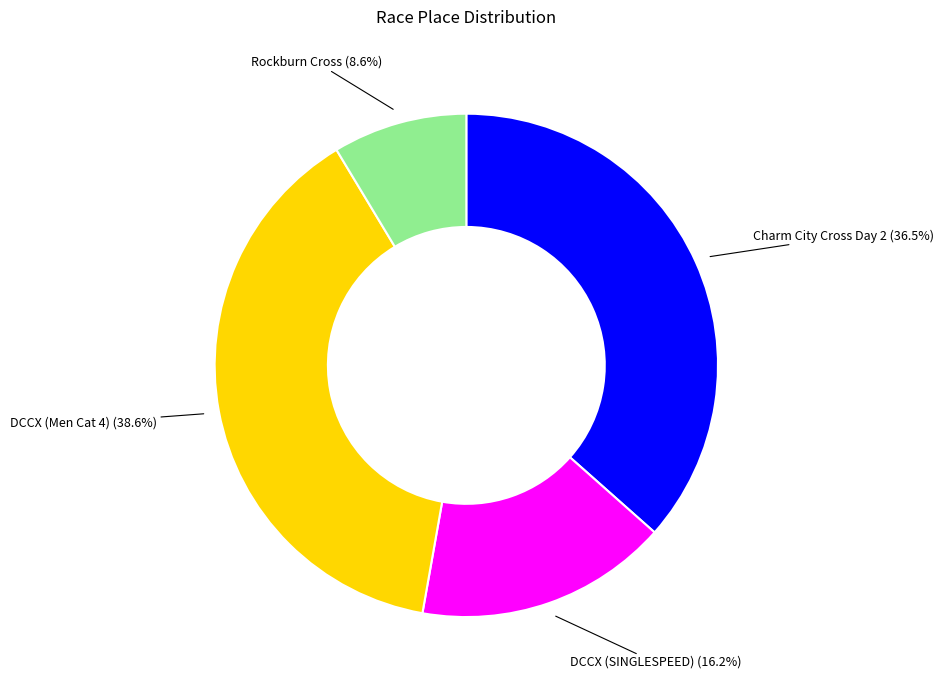

What percentage do Rockburn Cross and DCCX (Men Cat 4) together represent?

47.2%